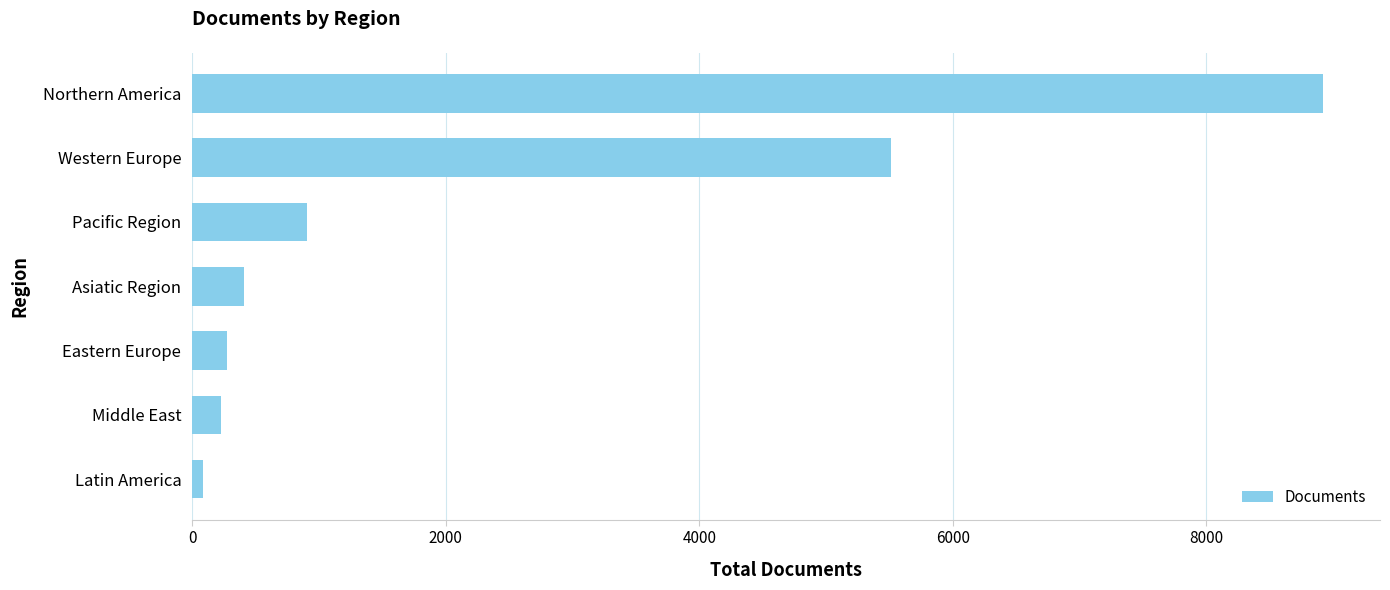

True or false: the data shows 5045 at Northern America.

False